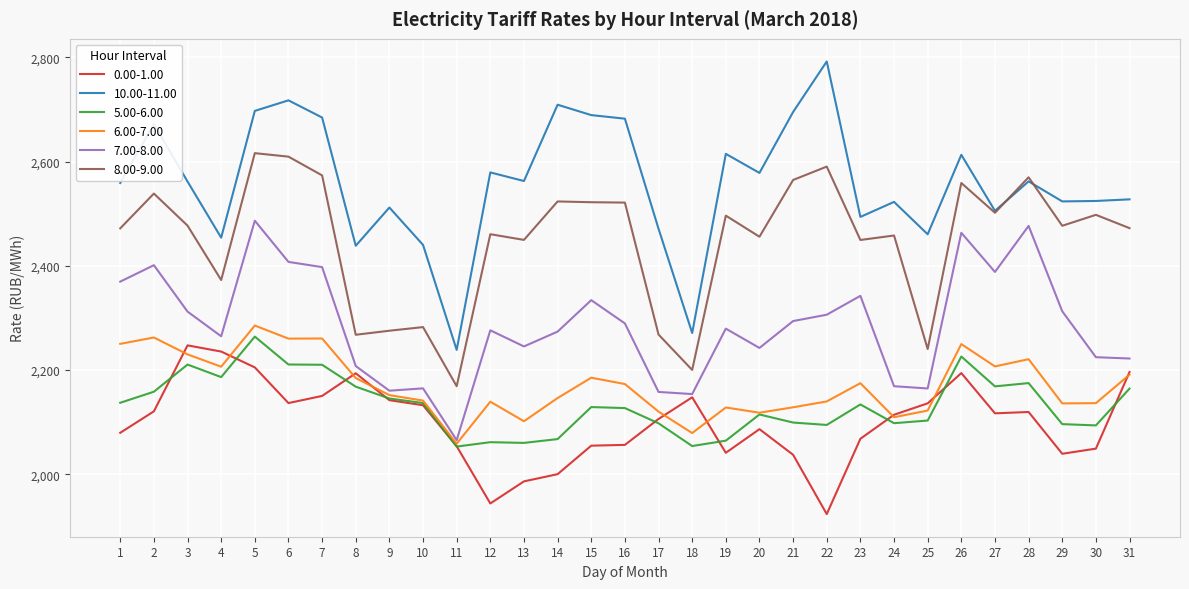

Is it true that 0.00-1.00 equals 1021.2 at 21?

False